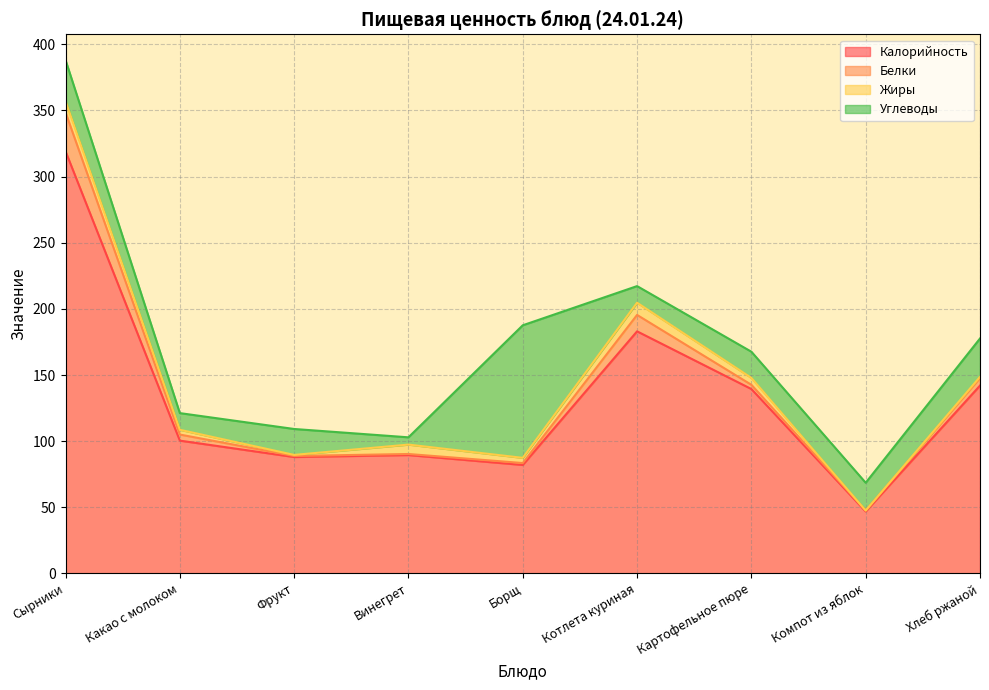

Read the Калорийность value at Какао с молоком.

100.4